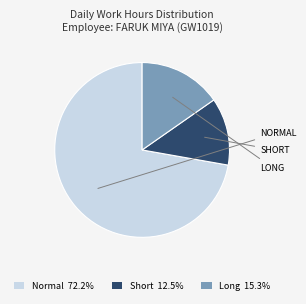

Does any single category account for the majority?

Yes